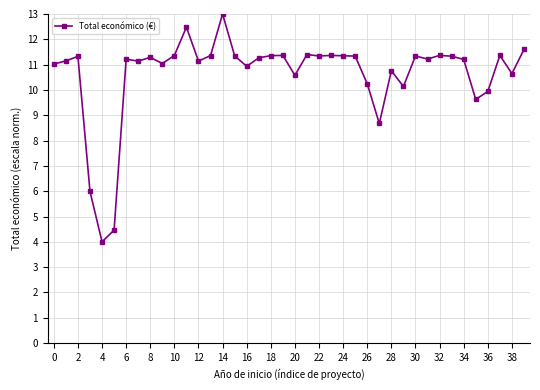

What is the value of the 1st point from the left?

11.0